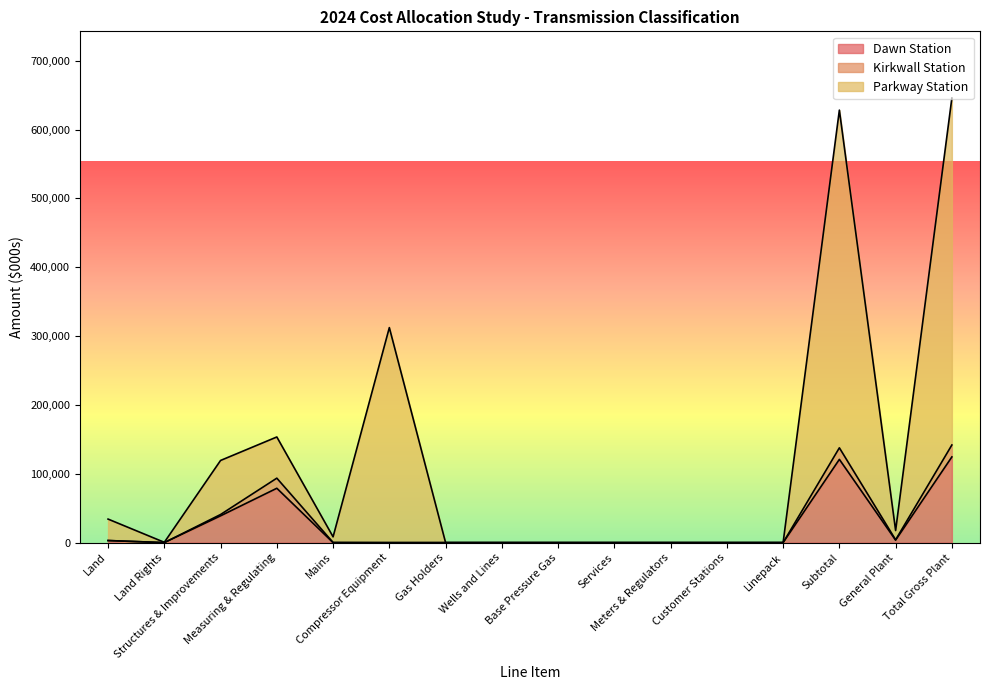

Reading left to right, what are all the values shown in this chart?

Dawn Station: Land=3031.2	Land Rights=0.0	Structures & Improvements=38917.5	Measuring & Regulating=78959.9	Mains=0.0	Compressor Equipment=0.0	Gas Holders=0.0	Wells and Lines=0.0	Base Pressure Gas=0.0	Services=0.0	Meters & Regulators=0.0	Customer Stations=0.0	Linepack=0.0	Subtotal=120908.6	General Plant=3590.9	Total Gross Plant=124499.6
Kirkwall Station: Land=3031.2	Land Rights=0.0	Structures & Improvements=40838.6	Measuring & Regulating=93631.9	Mains=216.6	Compressor Equipment=0.0	Gas Holders=0.0	Wells and Lines=0.0	Base Pressure Gas=0.0	Services=0.0	Meters & Regulators=0.0	Customer Stations=0.0	Linepack=0.0	Subtotal=137718.3	General Plant=4107.6	Total Gross Plant=141825.9
Parkway Station: Land=34191.1	Land Rights=449.3	Structures & Improvements=119356.8	Measuring & Regulating=153469.4	Mains=8417.6	Compressor Equipment=312327.8	Gas Holders=0.0	Wells and Lines=0.0	Base Pressure Gas=0.0	Services=0.0	Meters & Regulators=0.0	Customer Stations=0.0	Linepack=39.2	Subtotal=628251.1	General Plant=17565.0	Total Gross Plant=645816.1